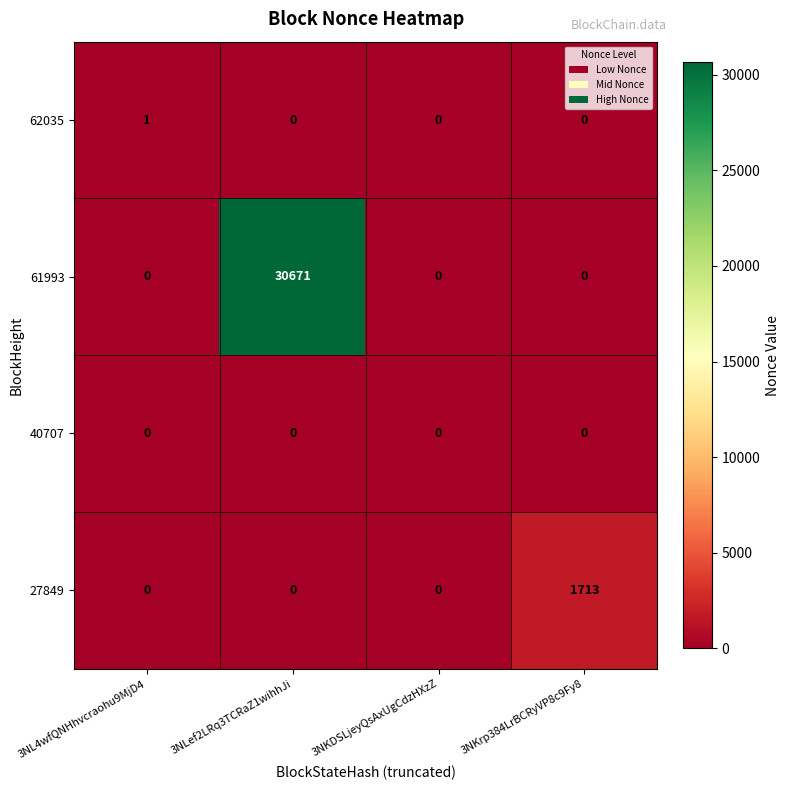

Reading left to right, list all the values displayed in this chart.

62035: 3NL4wfQNHhvcraohu9MjD4=1	3NLef2LRq3TCRaZ1wihhJi=0	3NKDSLjeyQsAxUgCdzHXzZ=0	3NKrp384LrBCRyVP8c9Fy8=0
61993: 3NL4wfQNHhvcraohu9MjD4=0	3NLef2LRq3TCRaZ1wihhJi=30671	3NKDSLjeyQsAxUgCdzHXzZ=0	3NKrp384LrBCRyVP8c9Fy8=0
40707: 3NL4wfQNHhvcraohu9MjD4=0	3NLef2LRq3TCRaZ1wihhJi=0	3NKDSLjeyQsAxUgCdzHXzZ=0	3NKrp384LrBCRyVP8c9Fy8=0
27849: 3NL4wfQNHhvcraohu9MjD4=0	3NLef2LRq3TCRaZ1wihhJi=0	3NKDSLjeyQsAxUgCdzHXzZ=0	3NKrp384LrBCRyVP8c9Fy8=1713